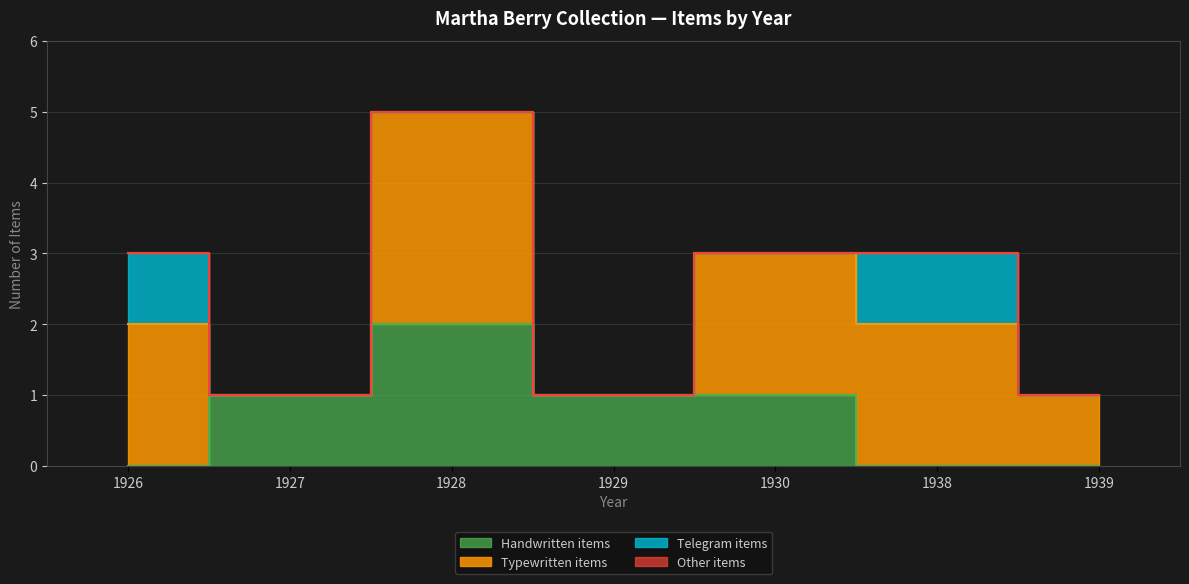

Is it true that Other items equals 0 at 1928?

True